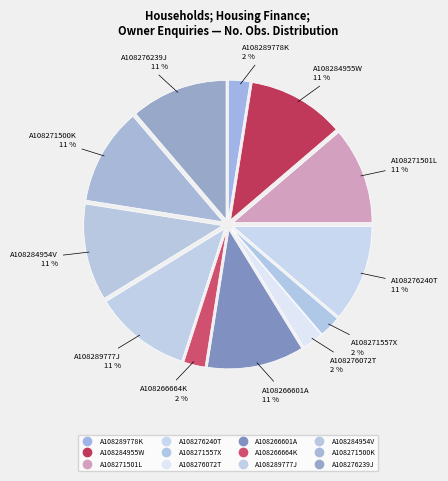

What percentage do A108271557X and A108289778K together represent?

5.0%